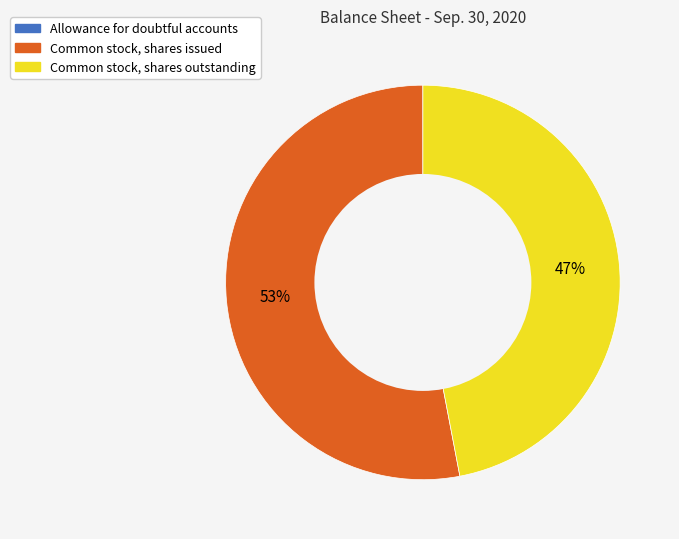

Approximately how many times larger is the value at Common stock, shares outstanding compared to Common stock, shares issued?

0.9